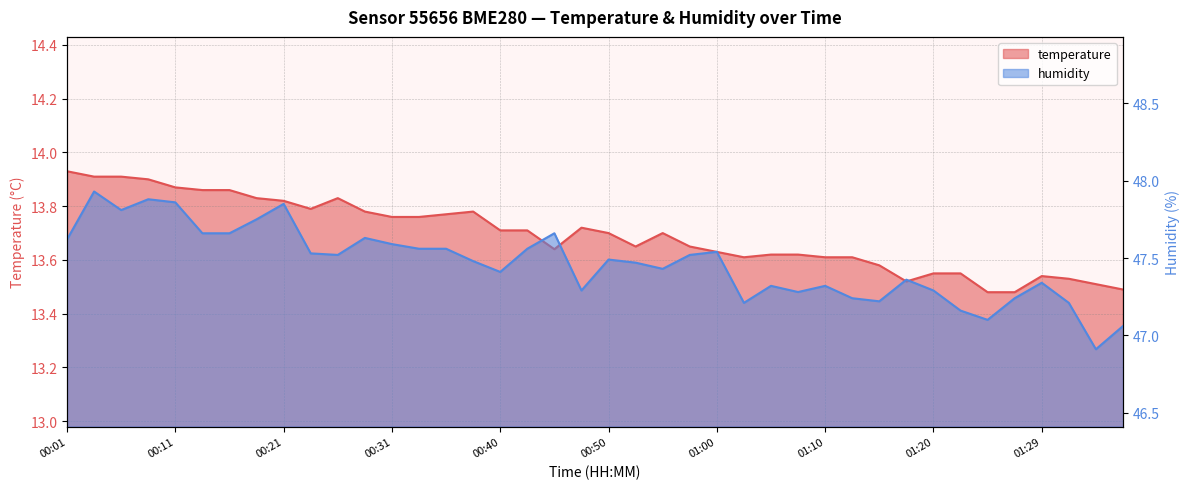

What are all the series names shown in the legend?

temperature, humidity